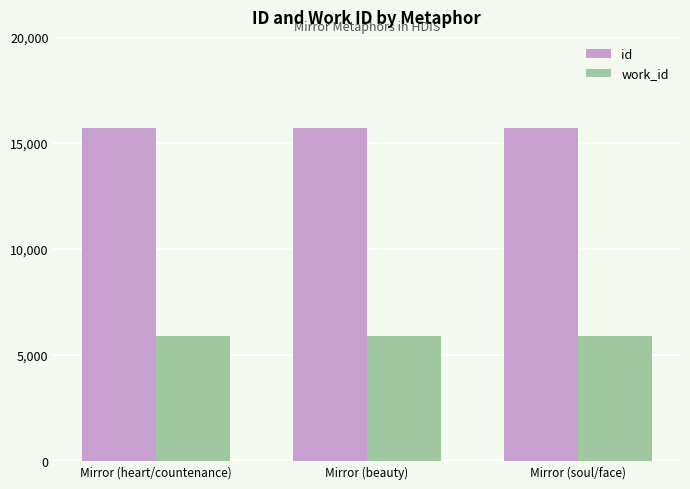

What is the sum of all work_id values?

17715